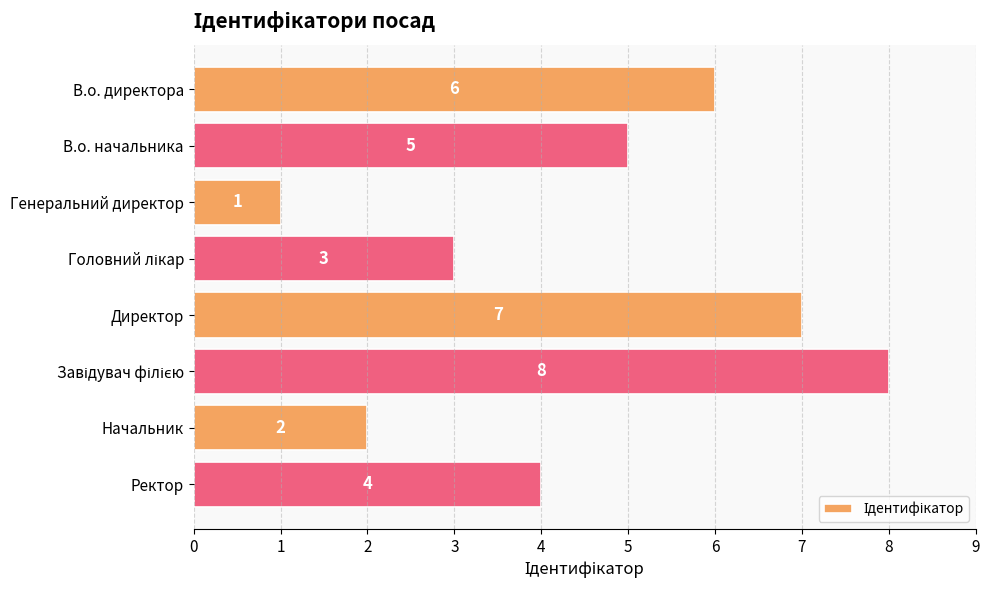

How many values are between 3 and 7?

5